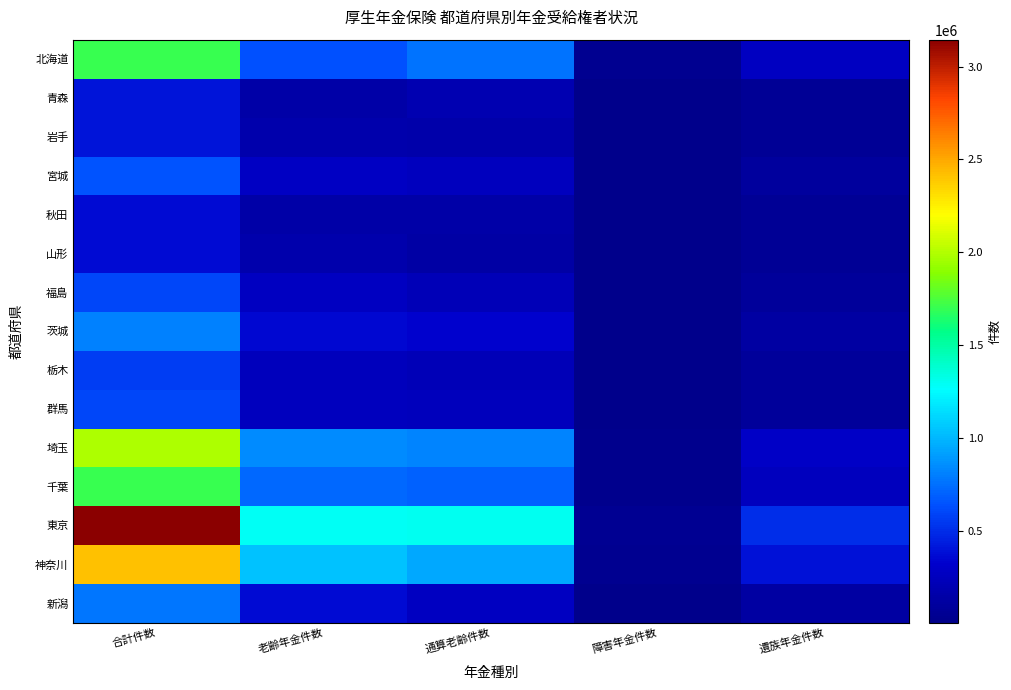

What is the smallest value displayed?

5808